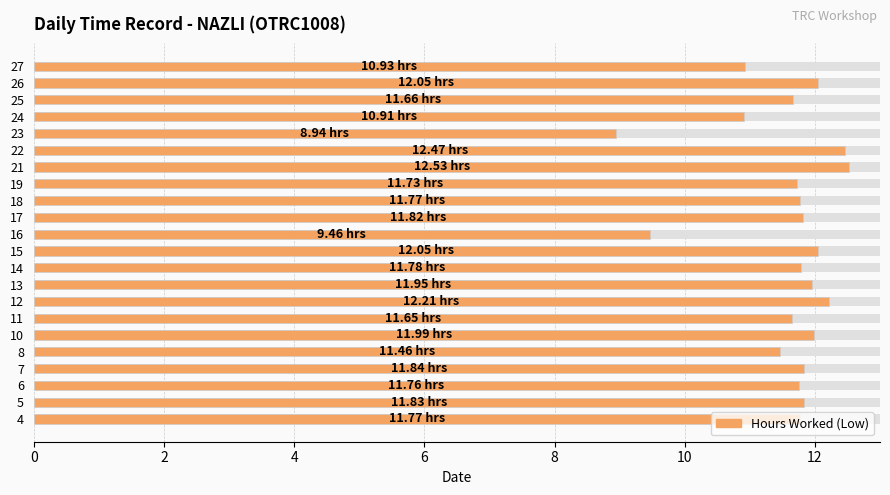

The value at 20 is 19.6. True or false?

False